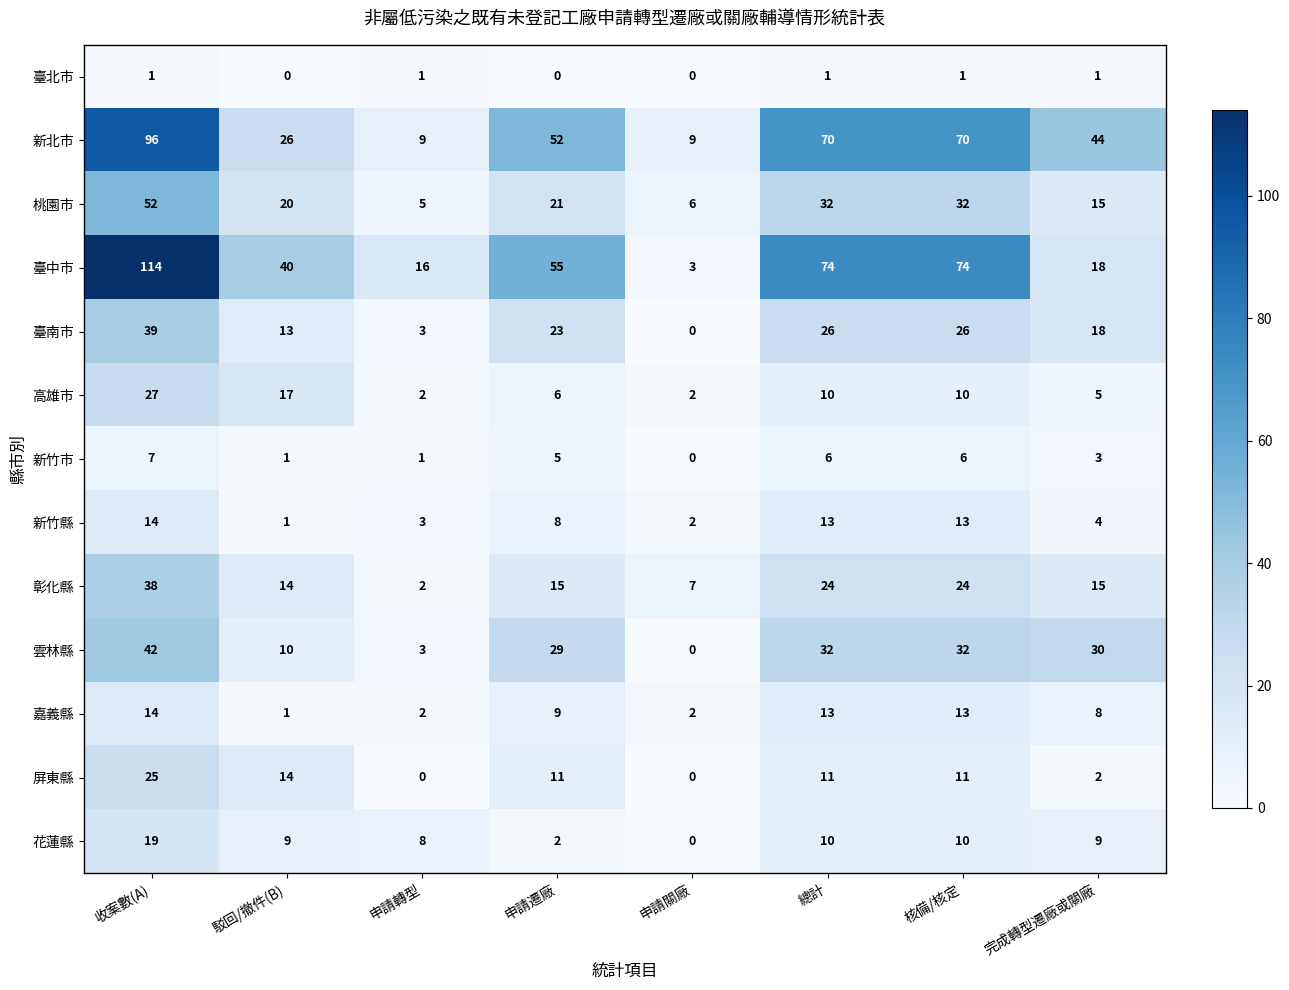

Between 申請遷廠 and 核備/核定, which series saw the biggest shift?

臺中市